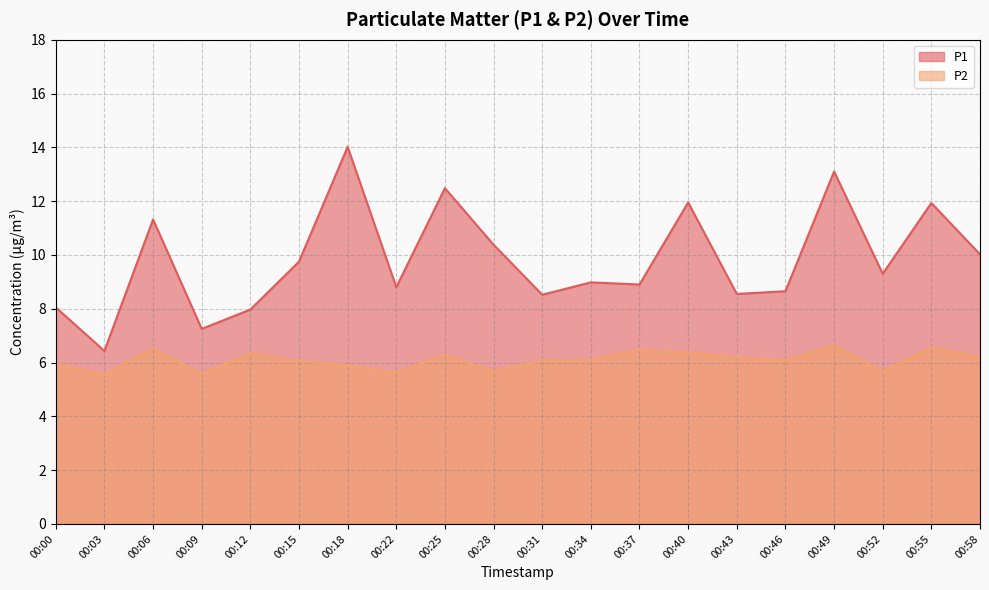

Rank the series at 00:06 from lowest to highest value.

P2, P1